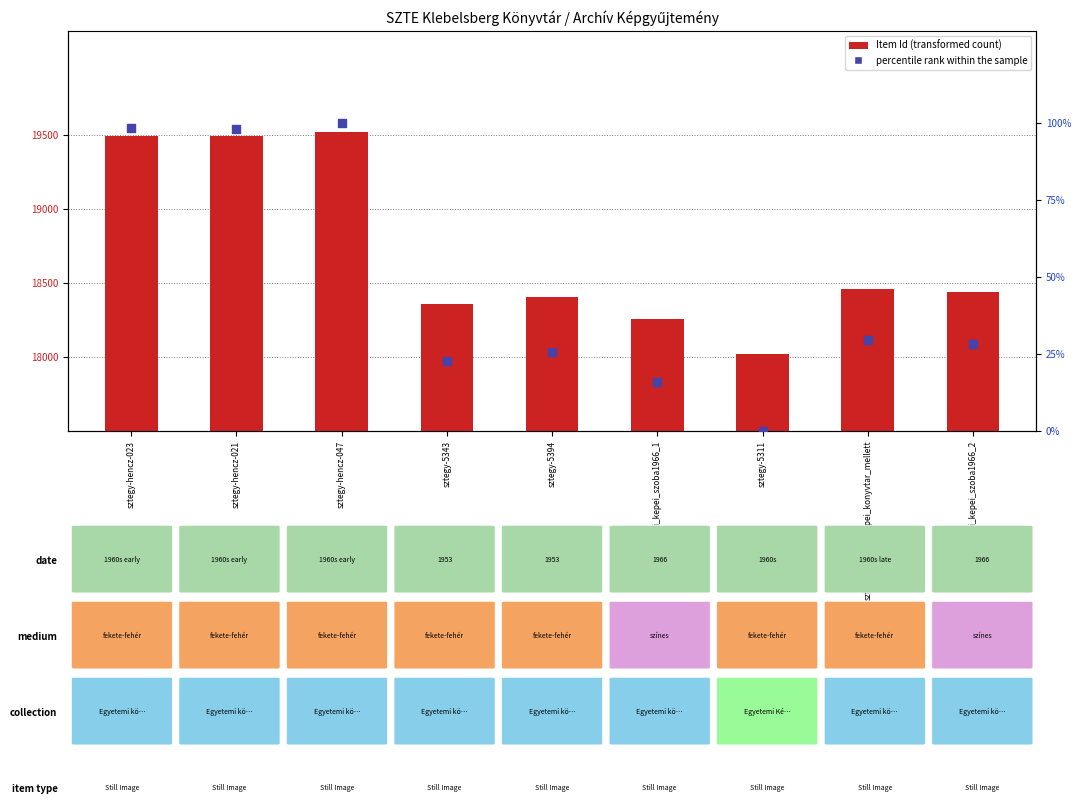

What are all the series names shown in the legend?

Item Id, percentile rank within the sample